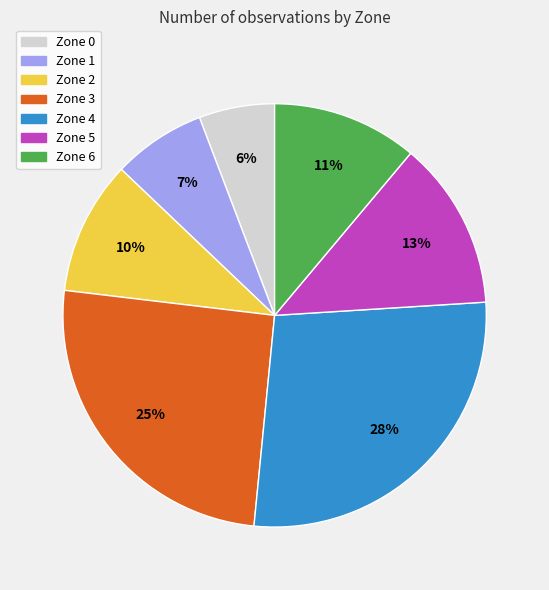

Which slice is the largest?

Zone 4